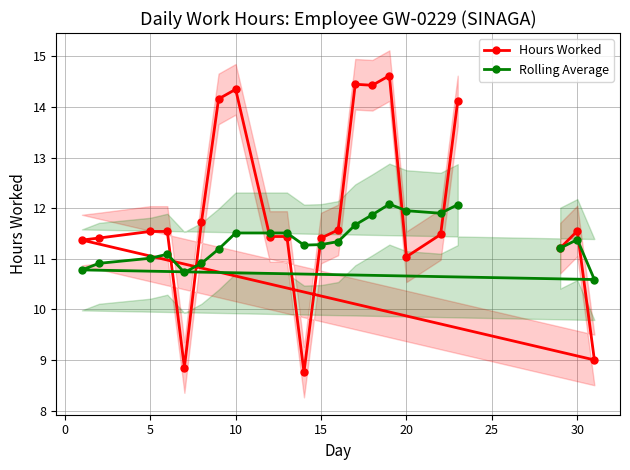

What is the minimum value shown in the chart?

8.8